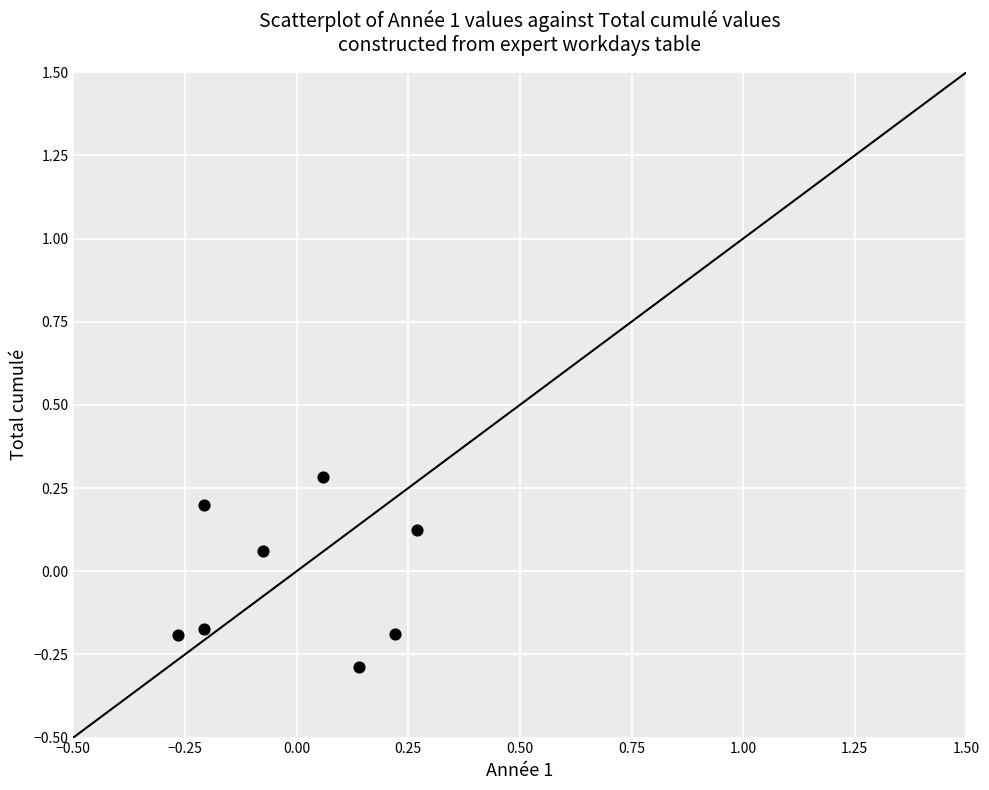

What is the range of Y values (max minus min)?

0.6